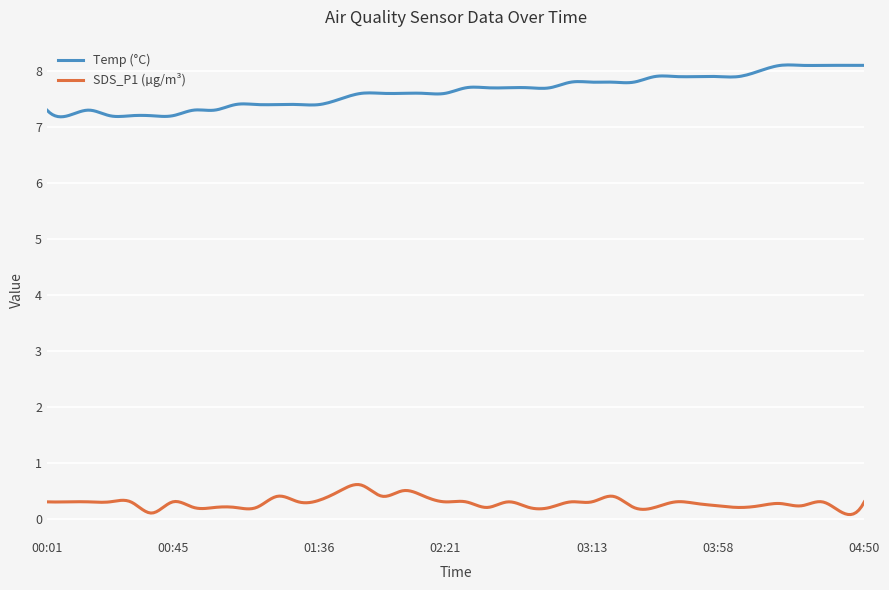

True or false: SDS_P1 (µg/m³) and Temp (°C) cross at least once.

False